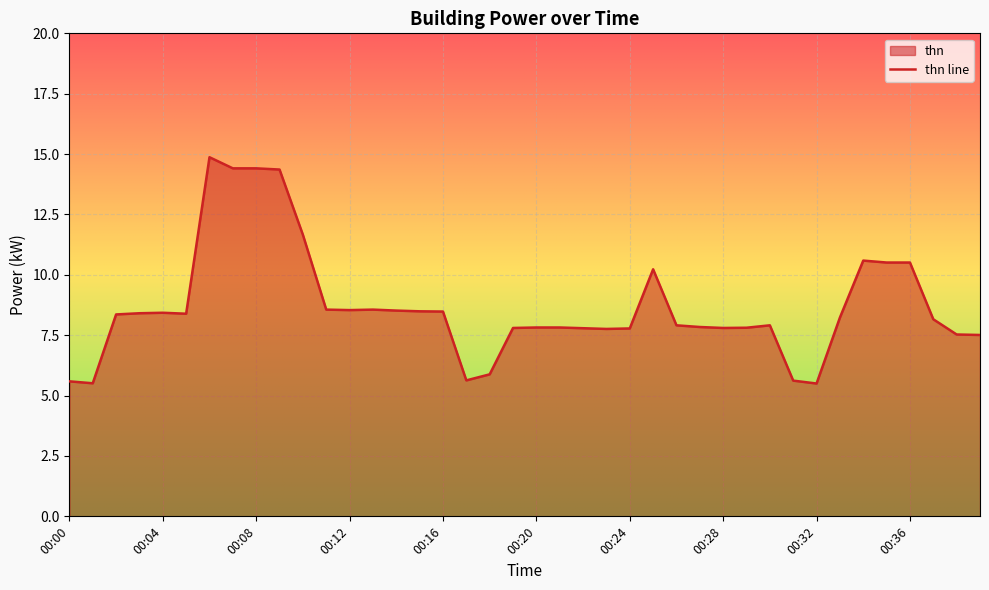

Count the number of categories in the chart.

40